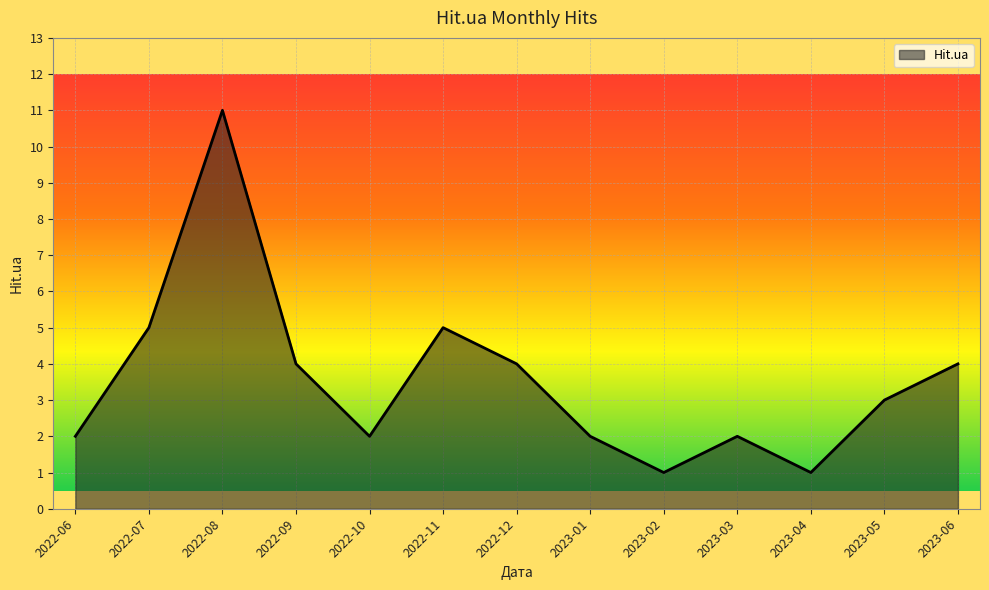

Reading left to right, extract all data points from this chart.

2022-06=2	2022-07=5	2022-08=11	2022-09=4	2022-10=2	2022-11=5	2022-12=4	2023-01=2	2023-02=1	2023-03=2	2023-04=1	2023-05=3	2023-06=4